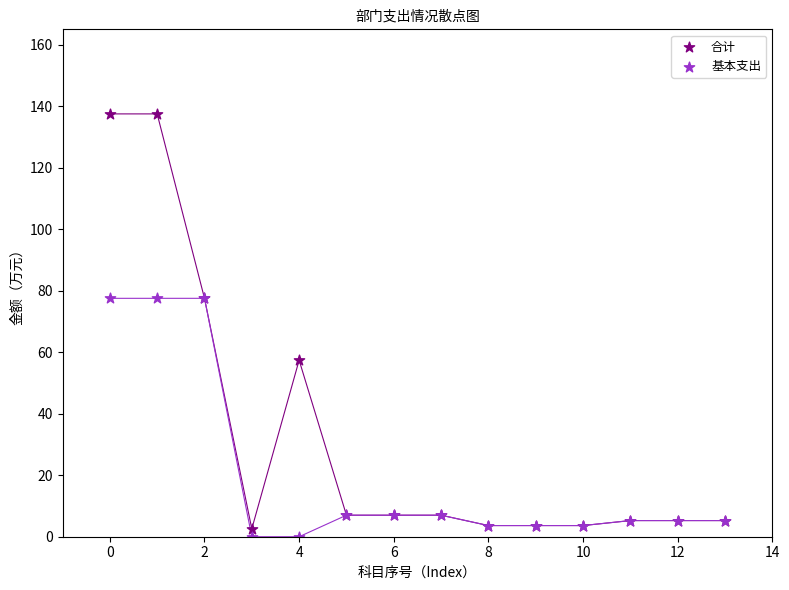

Which series contains the highest Y value?

合计